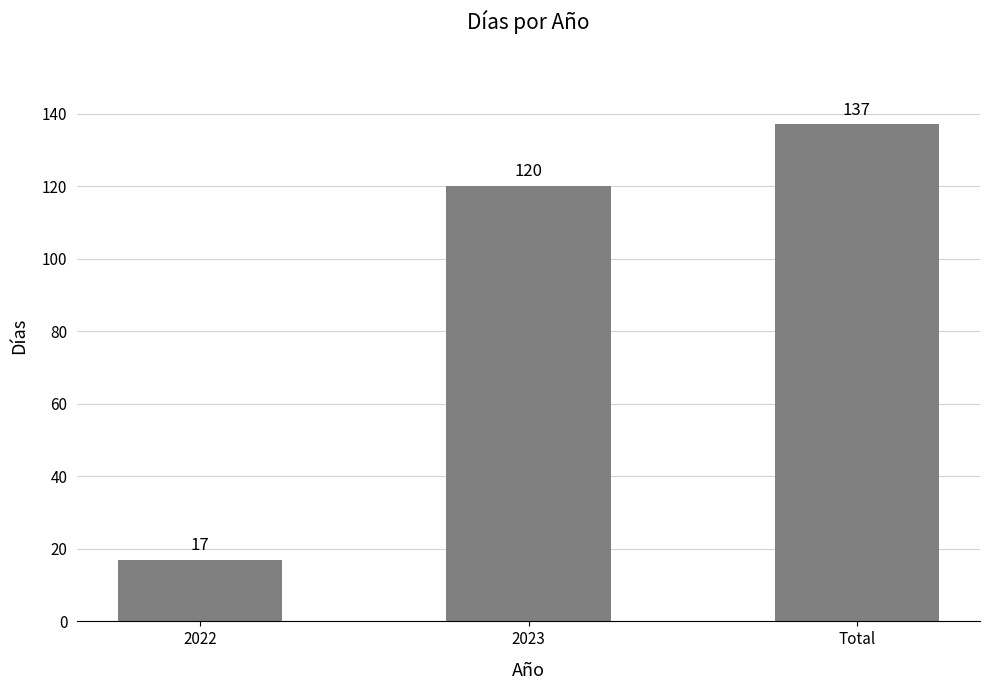

How many values are below 120?

1